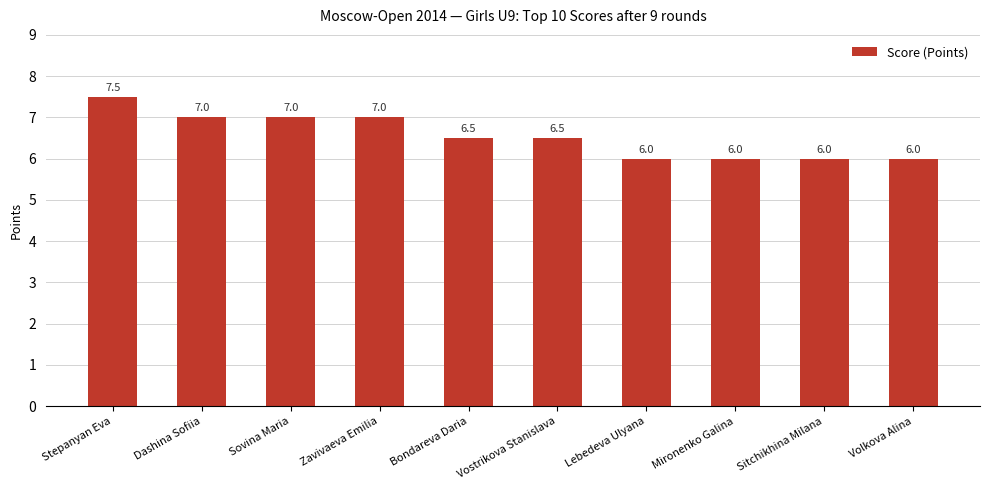

Reading left to right, extract all data points from this chart.

Stepanyan Eva=7.5	Dashina Sofiia=7.0	Sovina Maria=7.0	Zavivaeva Emilia=7.0	Bondareva Daria=6.5	Vostrikova Stanislava=6.5	Lebedeva Ulyana=6.0	Mironenko Galina=6.0	Sitchikhina Milana=6.0	Volkova Alina=6.0